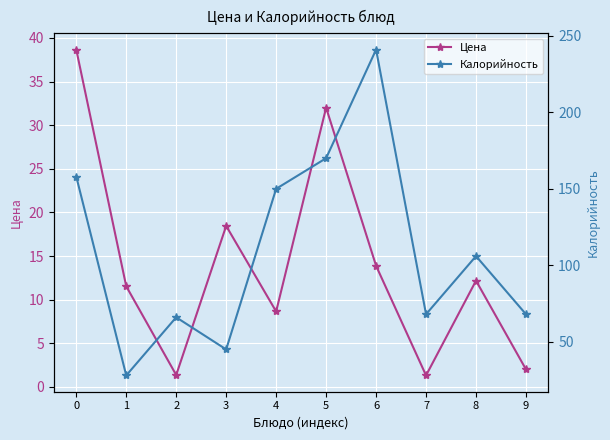

Reading left to right, extract all data points from this chart.

Цена: 38.7	11.5	1.4	18.4	8.6	32.0	13.9	1.3	12.2	2.0
Калорийность: 158.0	28.0	66.0	45.0	150.0	170.0	241.0	68.0	106.0	68.0